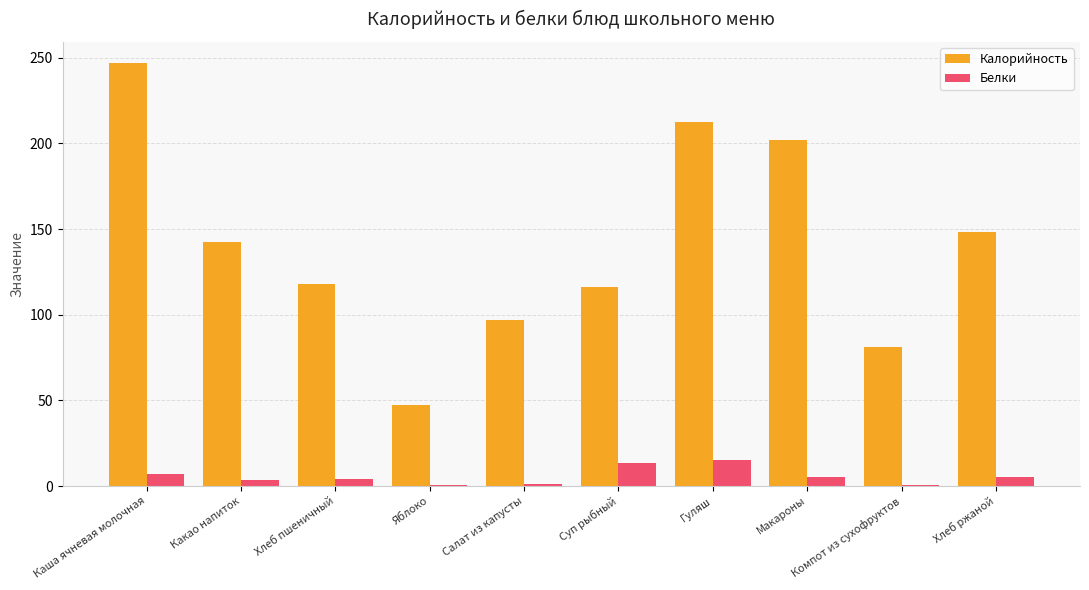

Which series has the largest total across all categories?

Калорийность